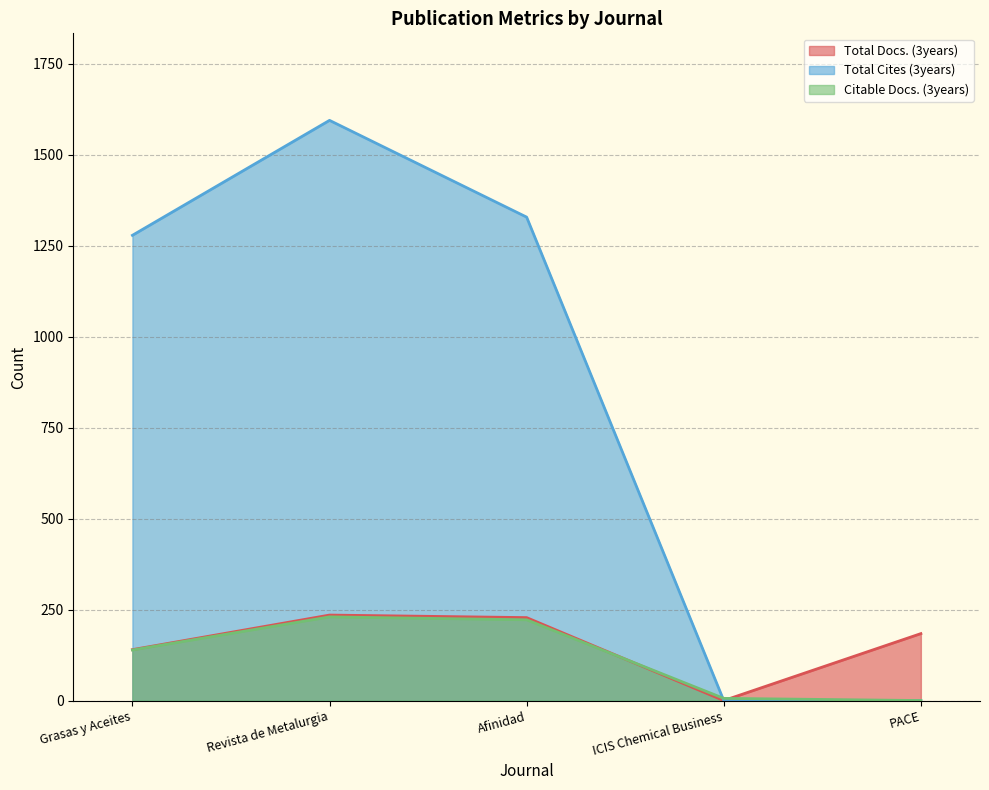

What position from the right is Revista de Metalurgia?

4